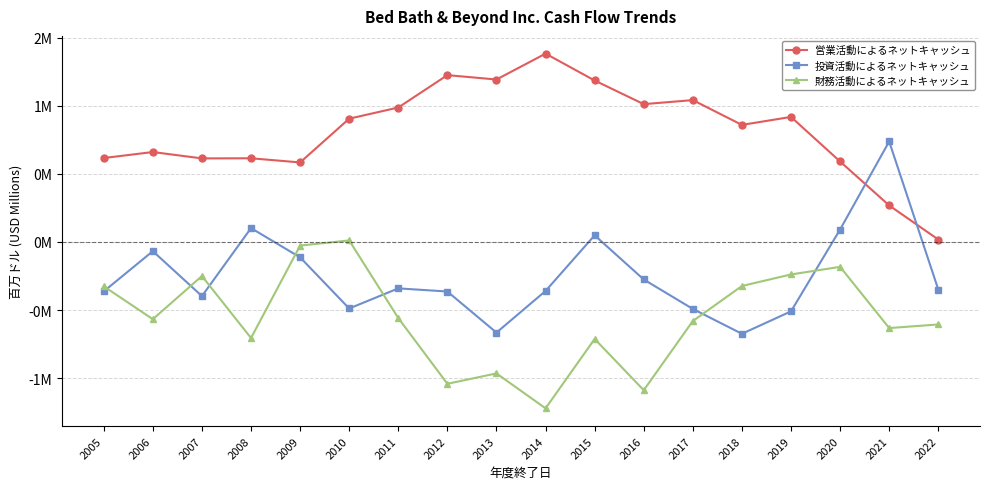

In 財務活動によるネットキャッシュ, how many points are higher than both neighbors (excluding endpoints)?

5